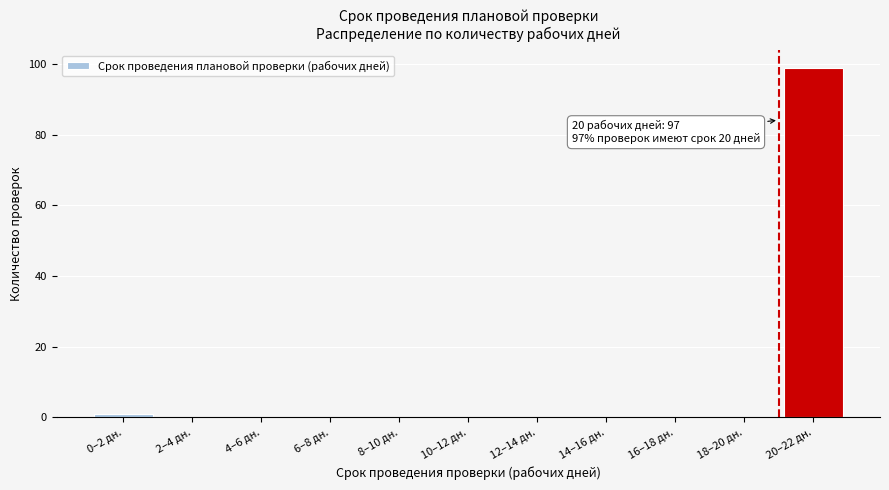

Reading left to right, extract all data points from this chart.

0–2 дн.=1	2–4 дн.=0	4–6 дн.=0	6–8 дн.=0	8–10 дн.=0	10–12 дн.=0	12–14 дн.=0	14–16 дн.=0	16–18 дн.=0	18–20 дн.=0	20–22 дн.=99